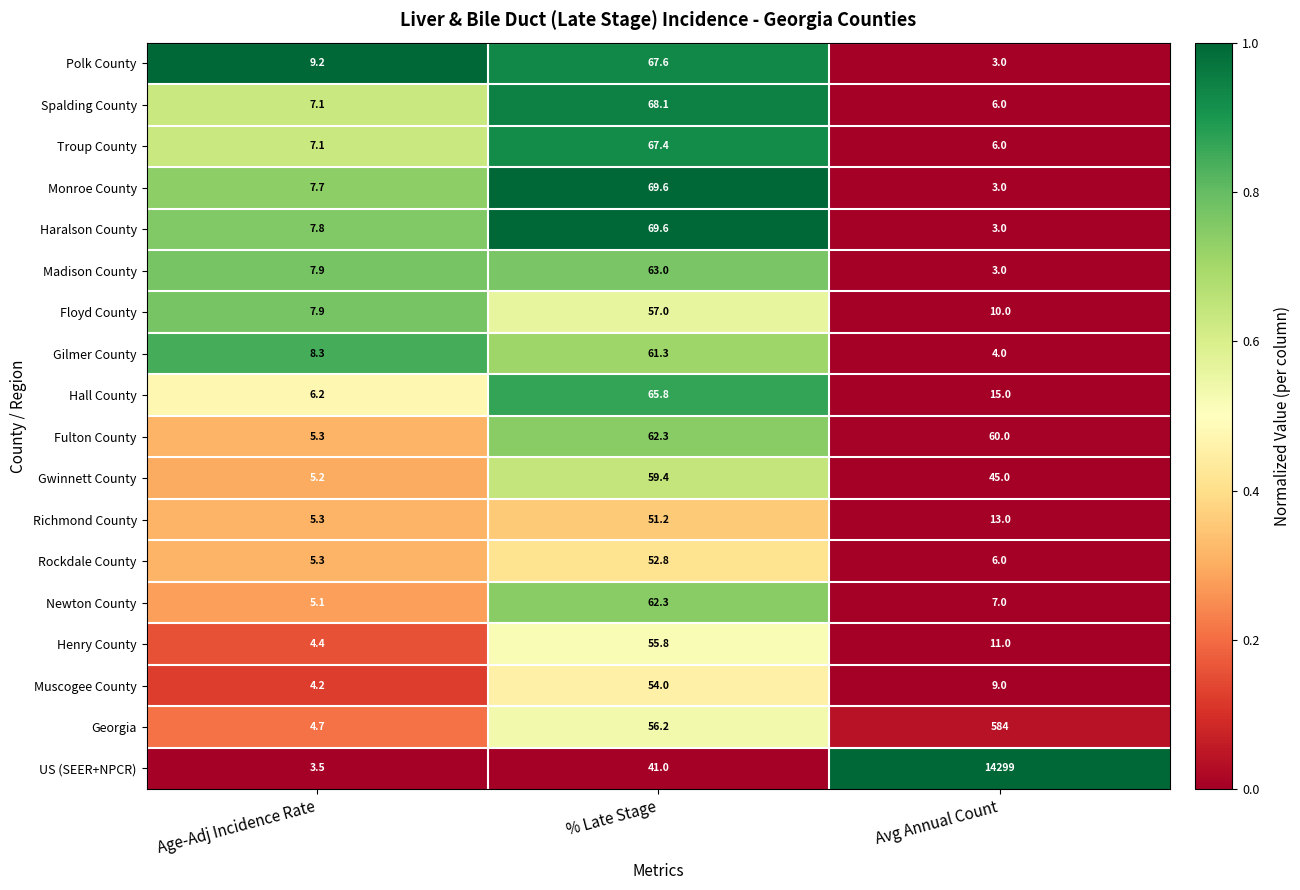

What is the difference between the Floyd County values at % Late Stage and Age-Adj Incidence Rate?

49.1